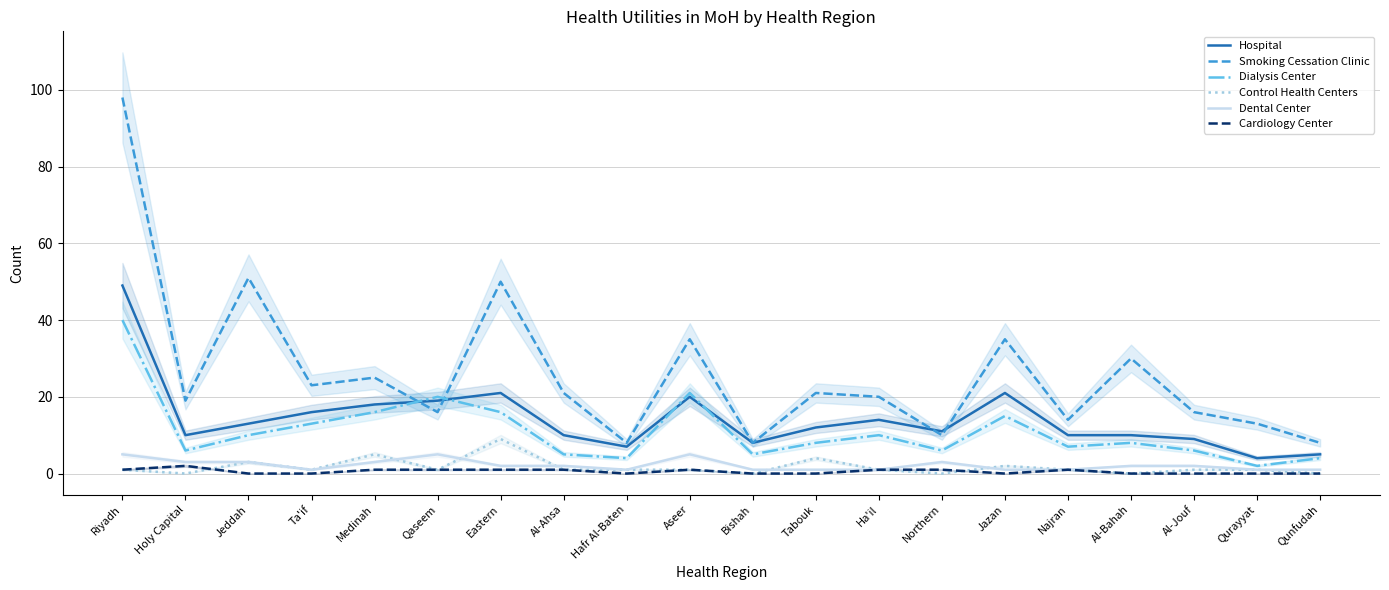

What is the sum of the Control Health Centers values at Jeddah and Qurayyat?

4